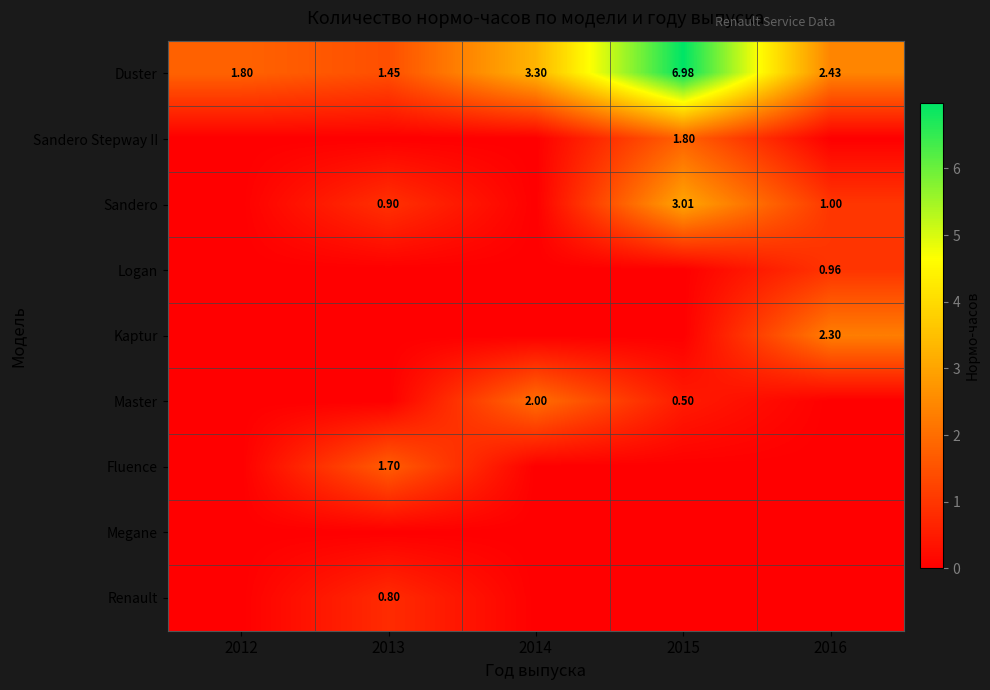

Is the value of Kaptur at 2016 greater than the value of Duster at 2014?

No